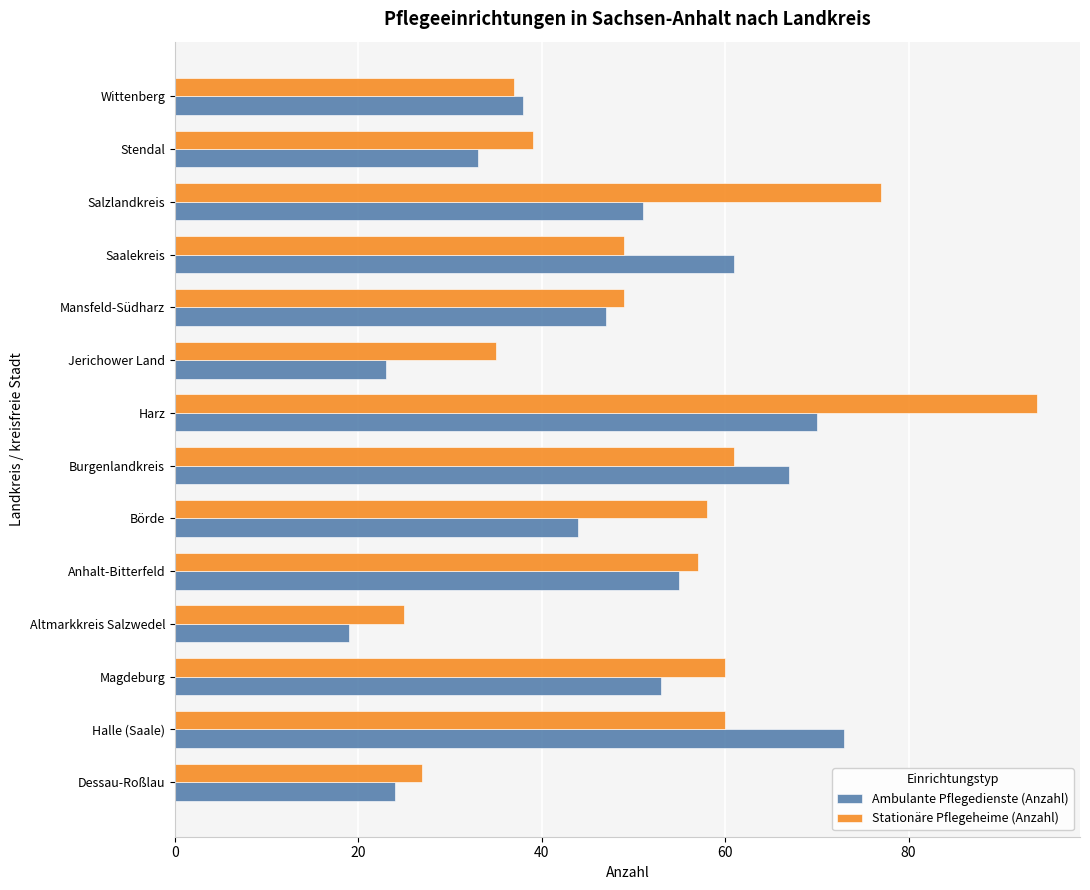

List the series in order of their overall mean, highest first.

Stationäre Pflegeheime (Anzahl), Ambulante Pflegedienste (Anzahl)